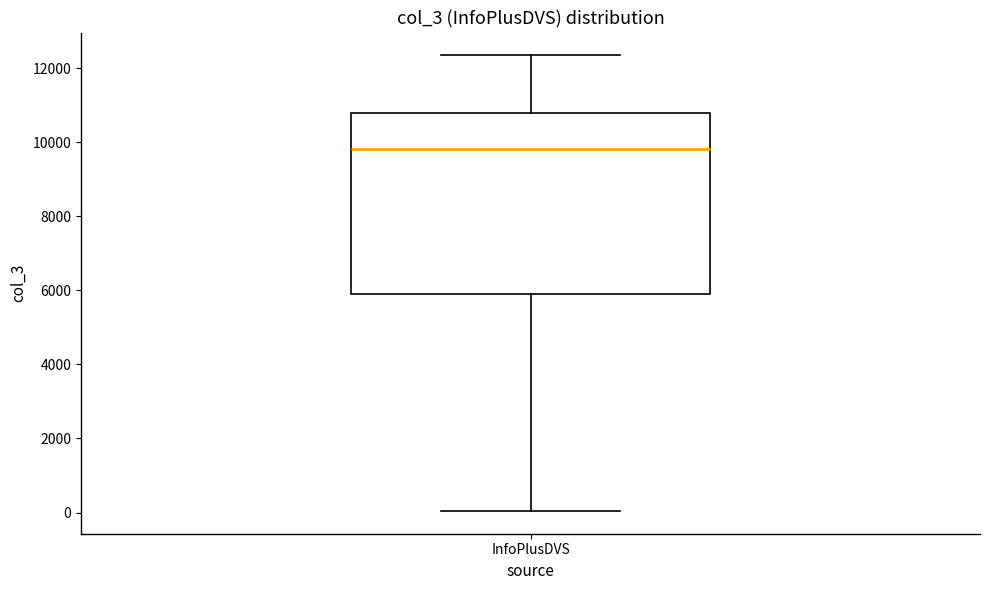

Read this box plot against the y-axis: the position of the median line, the range covered by the box, and the ends of both whiskers. The values are not printed on the chart, so give them approximately, as read against the axis.

median 9800, box 5800 to 10800, whiskers 0 to 12400